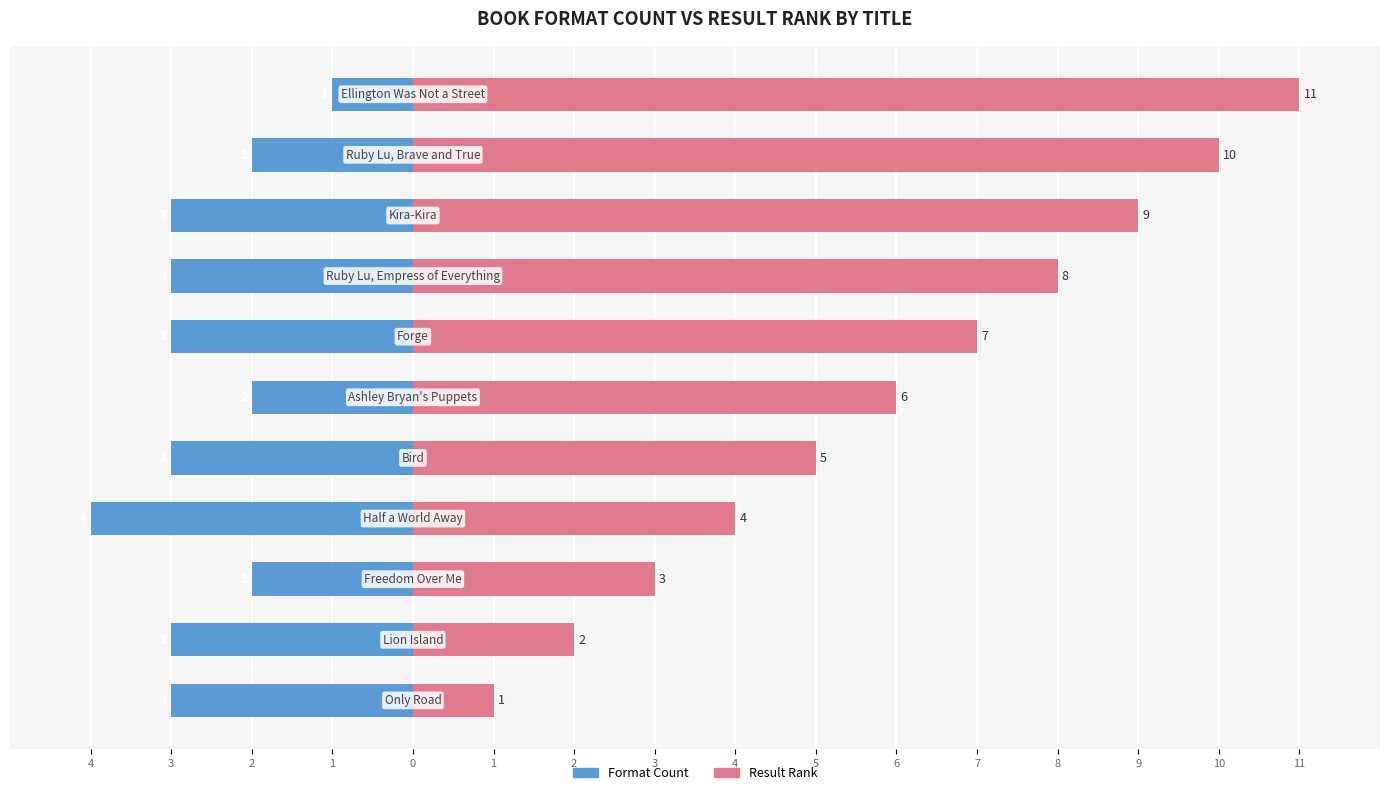

Is the value of Format Count at 3 greater than the value of Result Rank at 5?

No